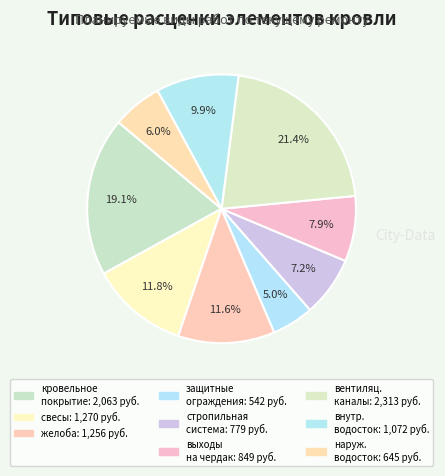

To the nearest percent, what is the average slice percentage?

11%